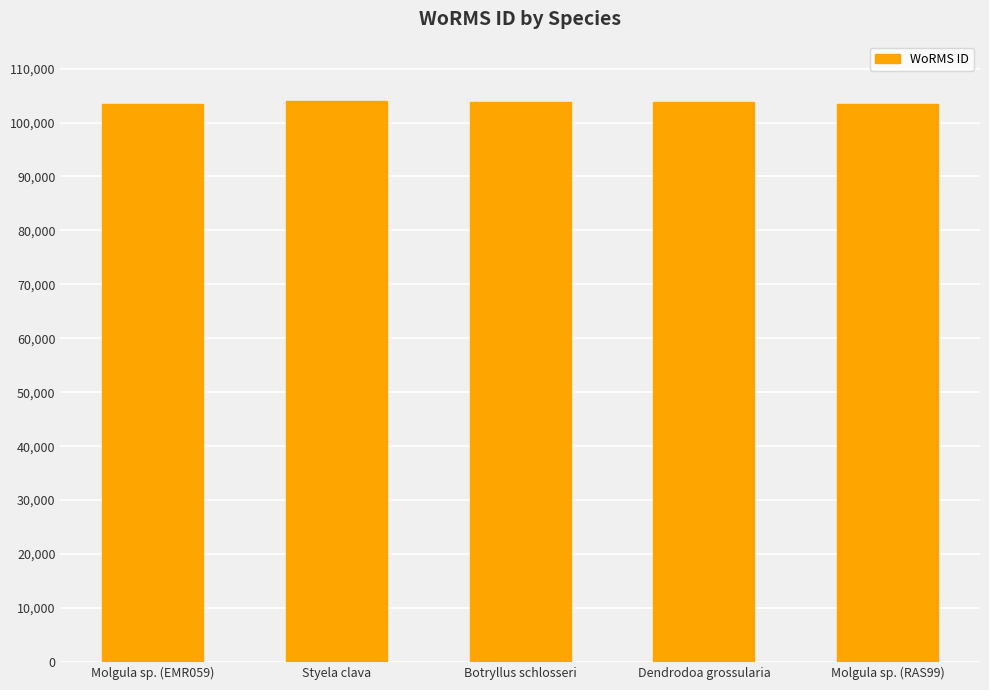

What is the label of the 1st bar from the right?

Molgula sp. (RAS99)